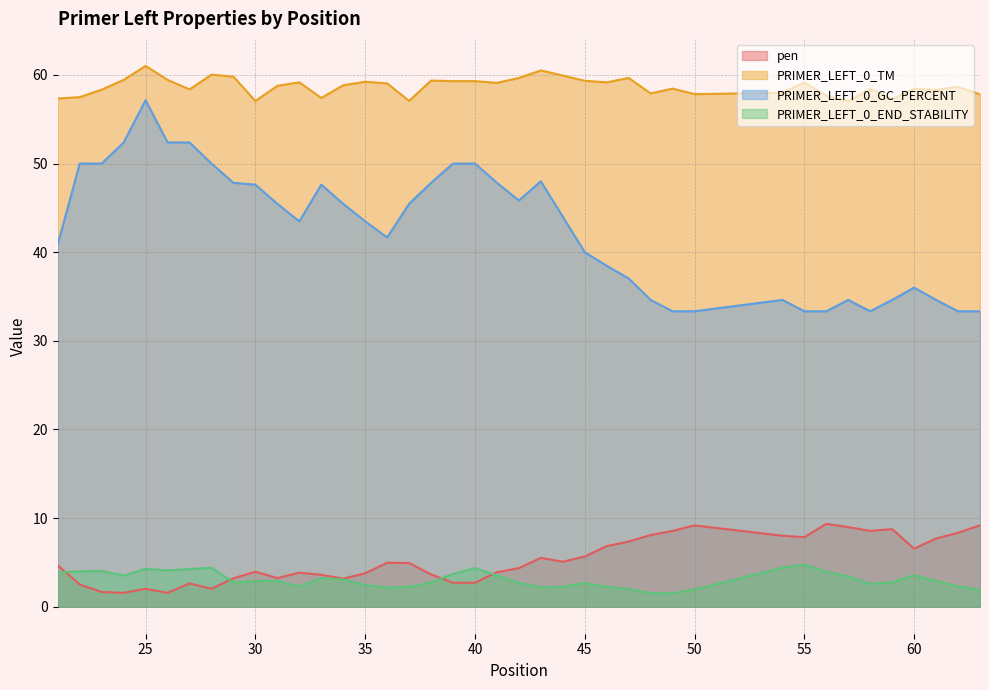

What is the highest value of the PRIMER_LEFT_0_TM series?

61.0